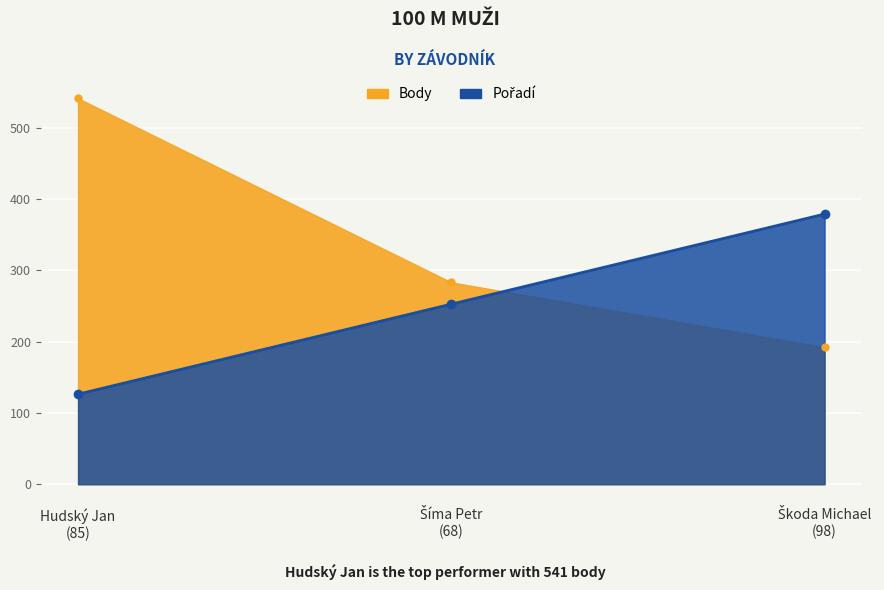

Between Šíma Petr
(68) and Škoda Michael
(98), which series saw the biggest shift?

Pořadí